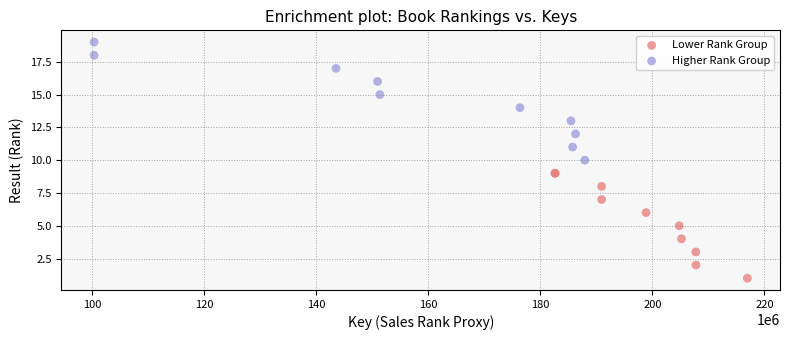

Which series reaches the minimum Y coordinate?

Lower Rank Group